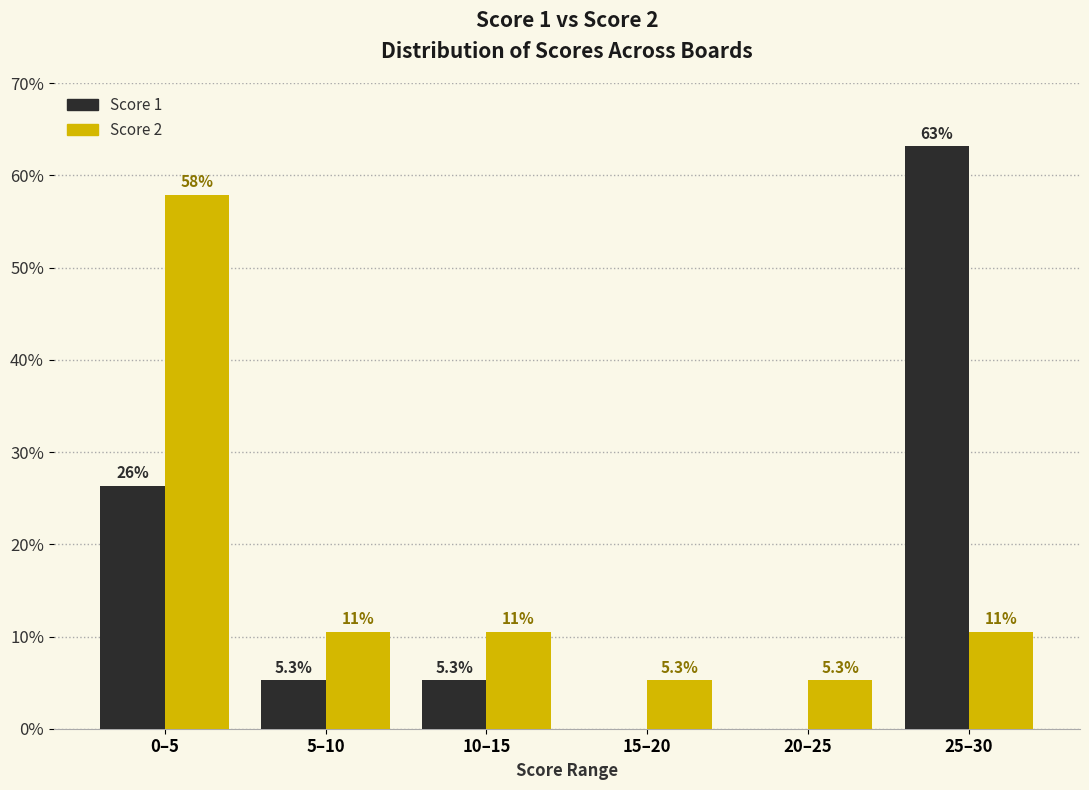

Reading left to right, what are all the values shown in this chart?

Score 1: 0–5=26.3	5–10=5.3	10–15=5.3	15–20=0.0	20–25=0.0	25–30=63.2
Score 2: 0–5=57.9	5–10=10.5	10–15=10.5	15–20=5.3	20–25=5.3	25–30=10.5